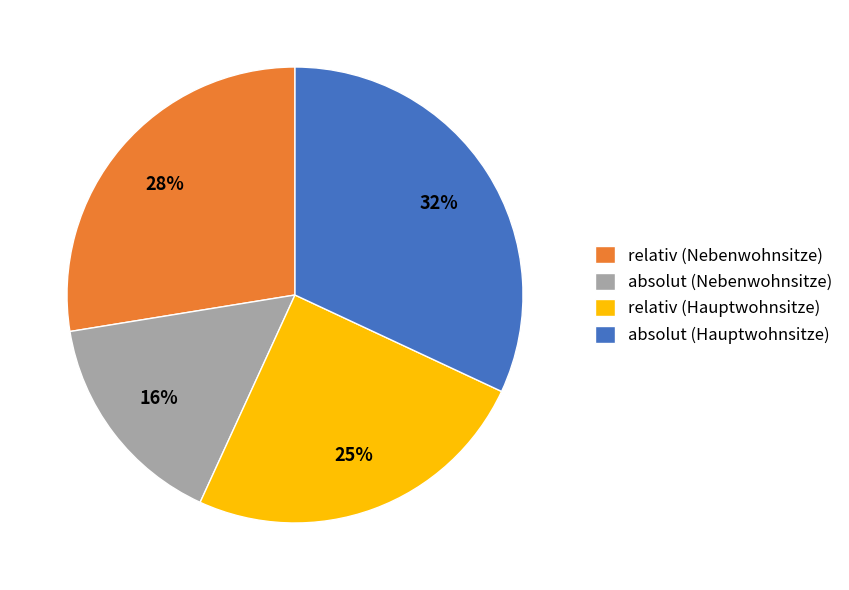

Does relativ (Nebenwohnsitze) represent more than half of the total?

No